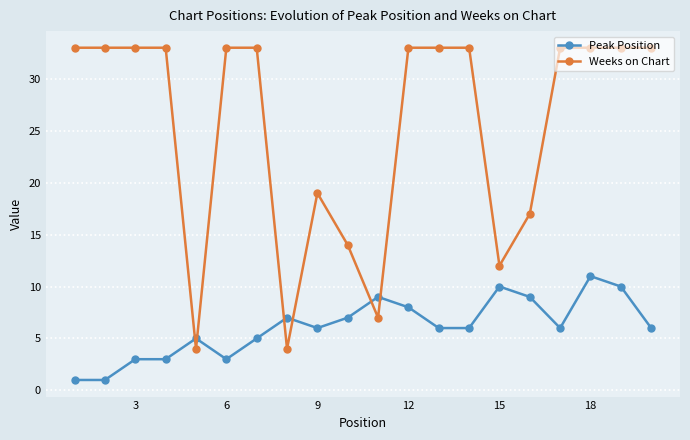

Which series has the largest range (max minus min)?

Weeks on Chart